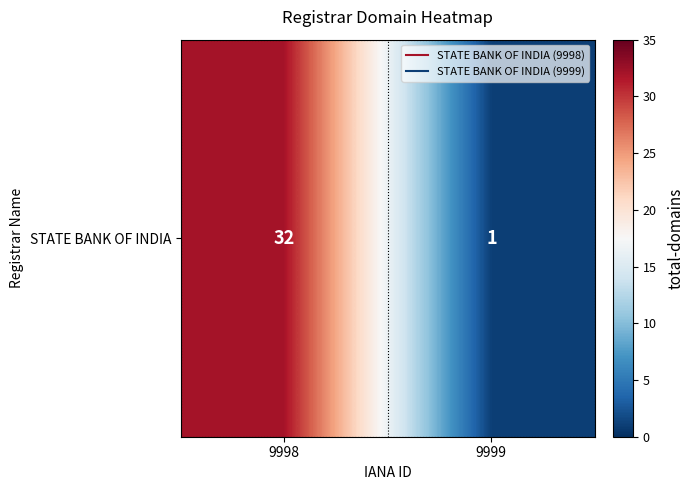

Reading left to right, what are all the values shown in this chart?

9998=32	9999=1